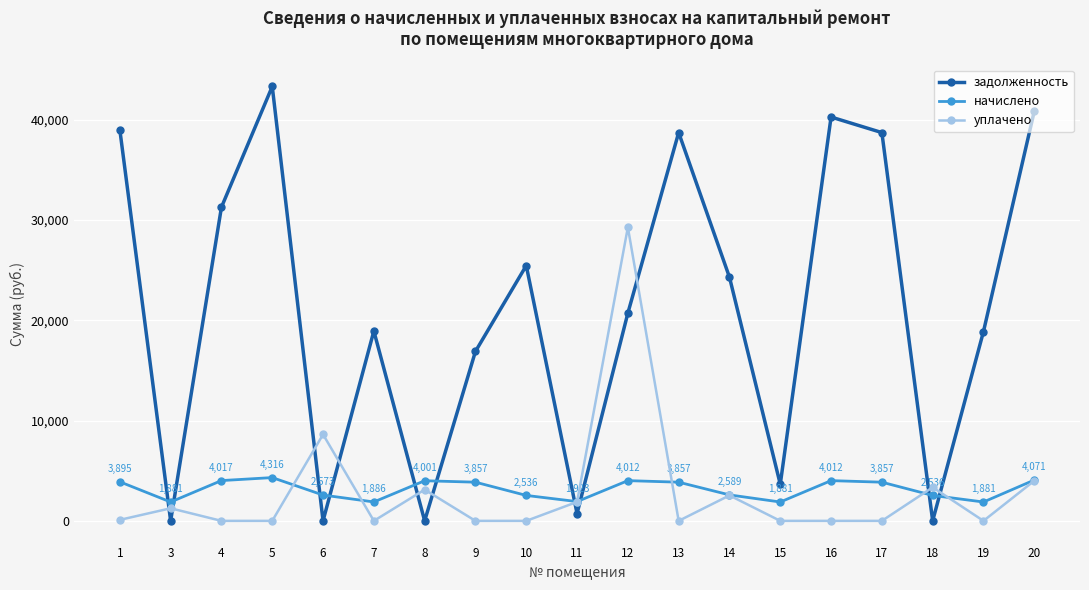

Which series has the largest total across all categories?

задолженность